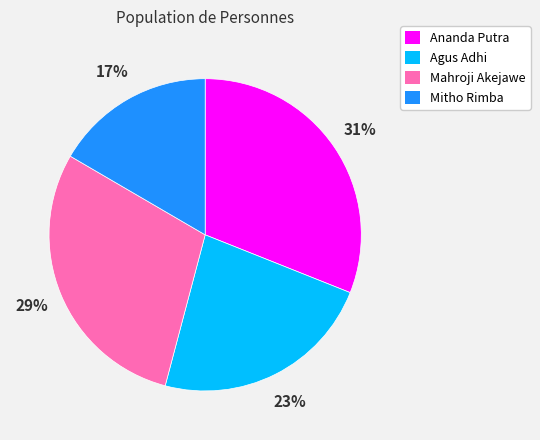

Rank the categories by value from highest to lowest.

Ananda Putra, Mahroji Akejawe, Agus Adhi, Mitho Rimba